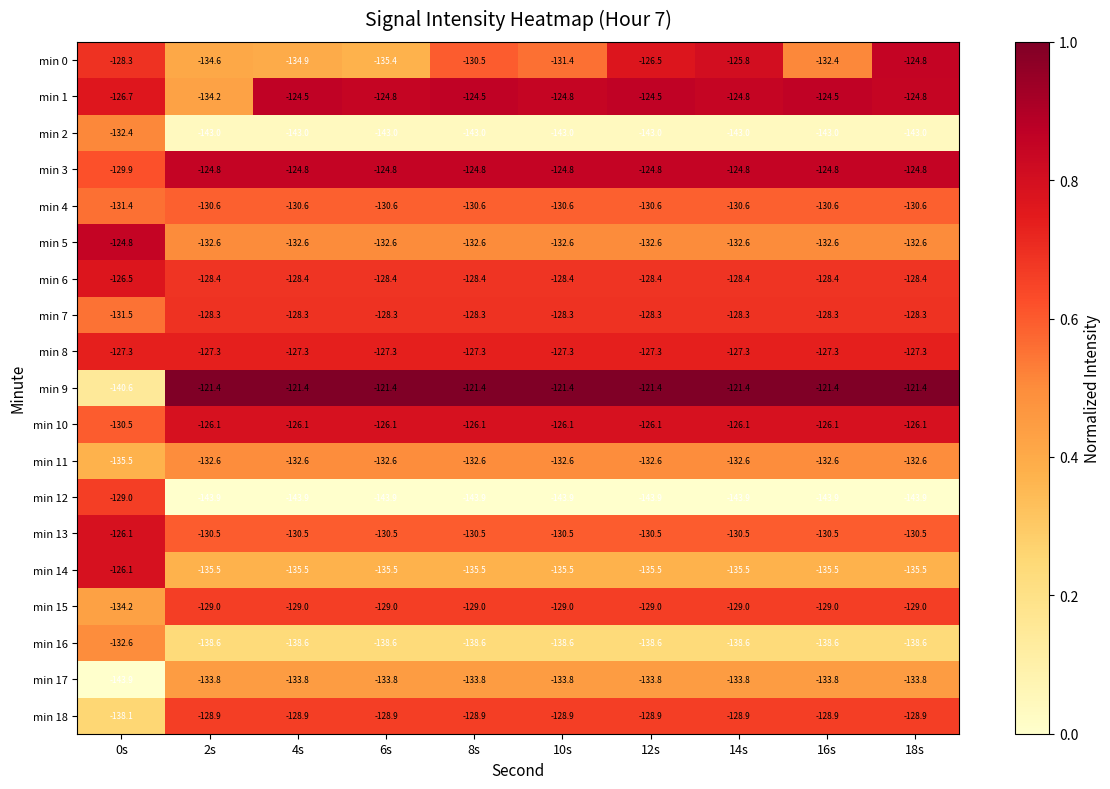

True or false: min 9 has a value of -194.9 at 18s.

False